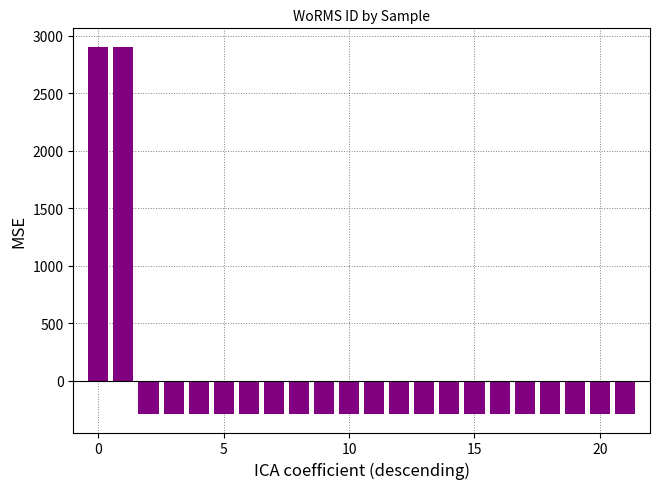

Are the bars grouped side by side (vs. stacked)?

No